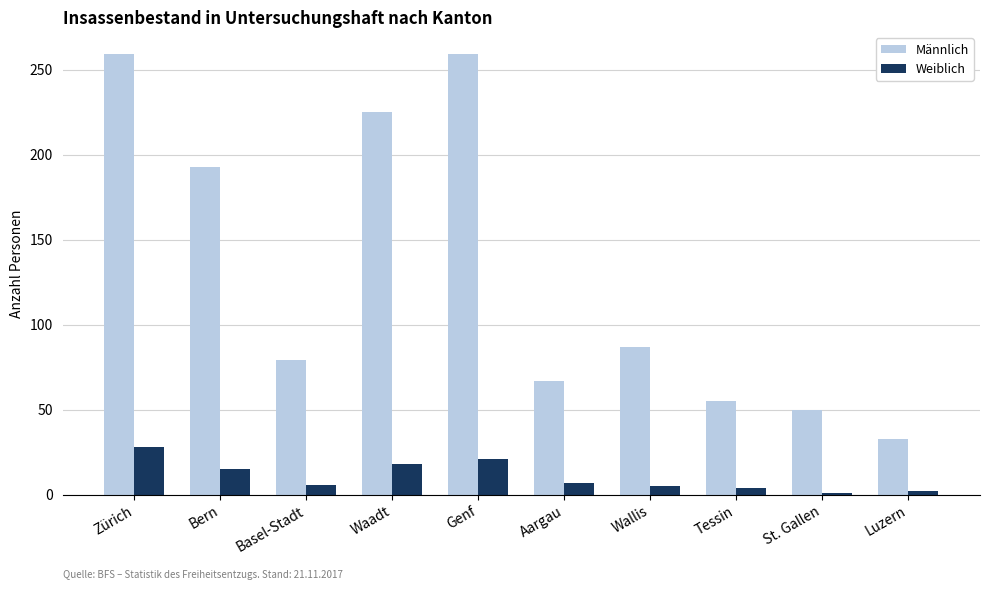

How many values in the Männlich series are below 87?

5